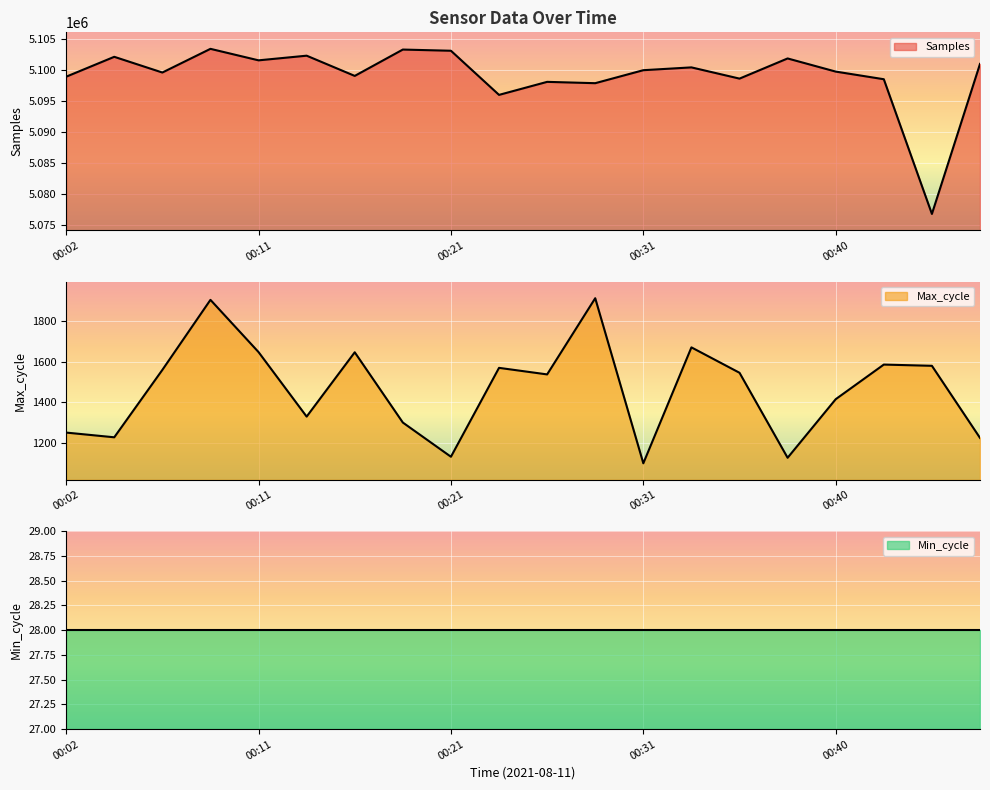

True or false: Max_cycle has a value of 1135 at 00:21.

True